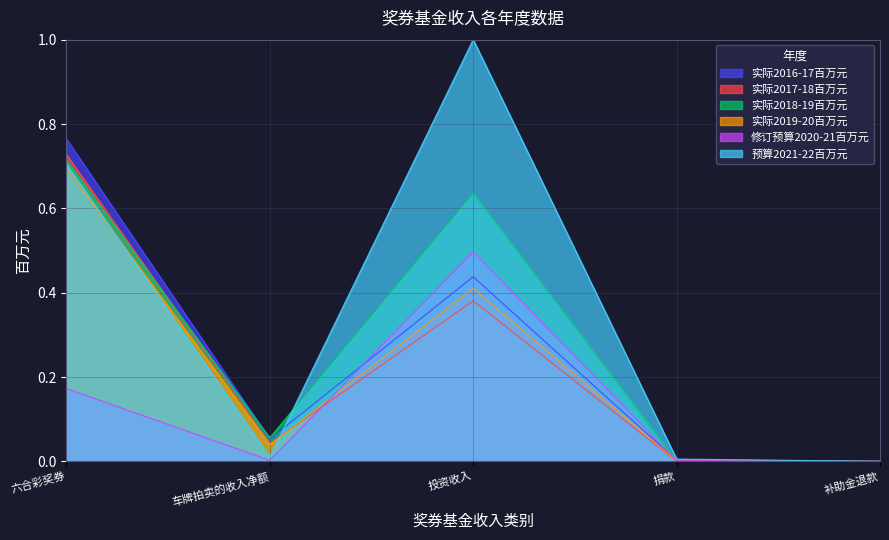

In 实际2019-20百万元, how many points are higher than both neighbors (excluding endpoints)?

1